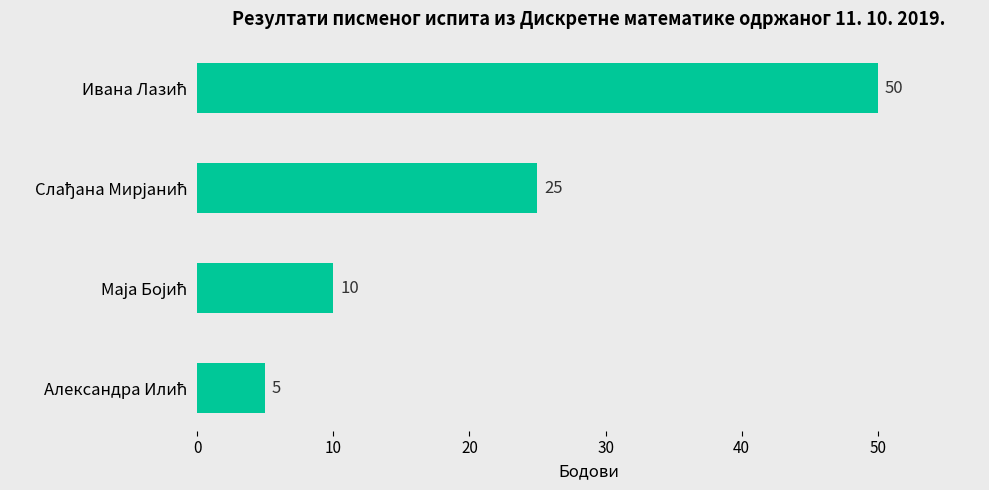

Count the values in the range 10 to 50.

3